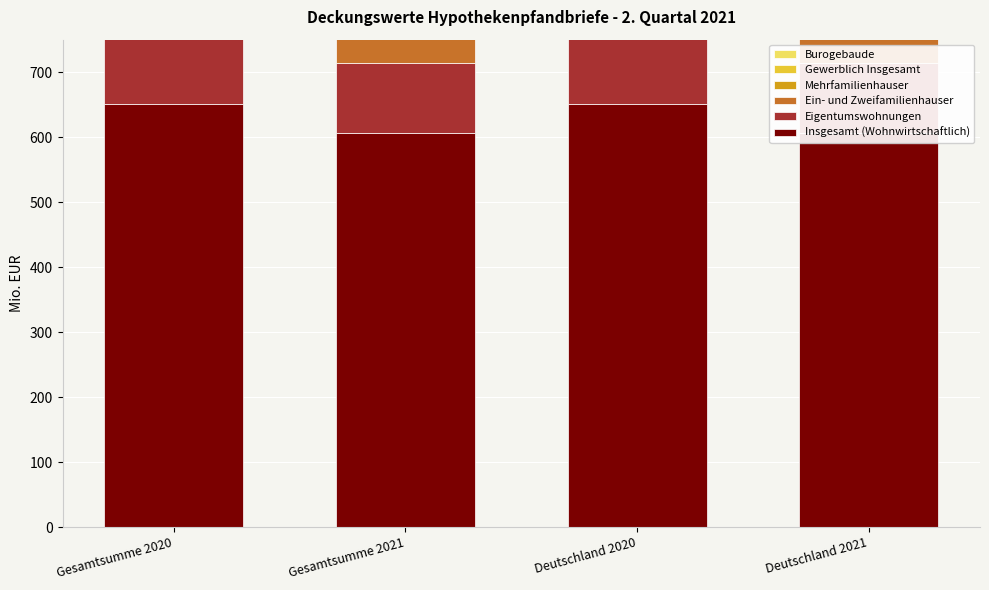

How many bars are there in total?

24